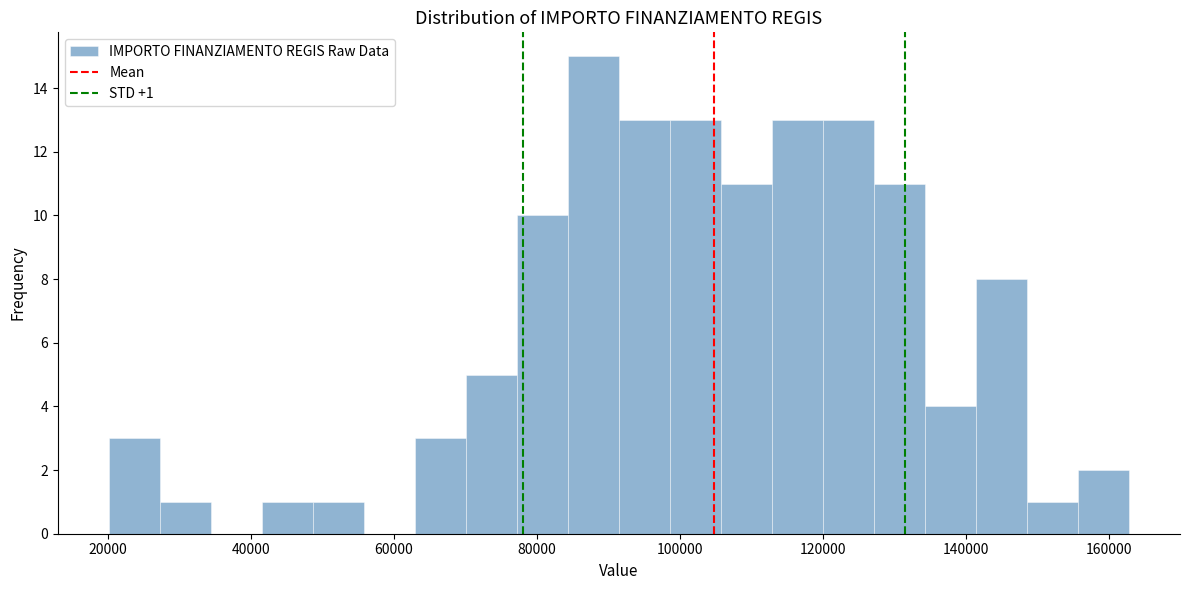

Around what value on the x-axis is the tallest bar? Give the approximate position of its centre, as read against the axis.

88000